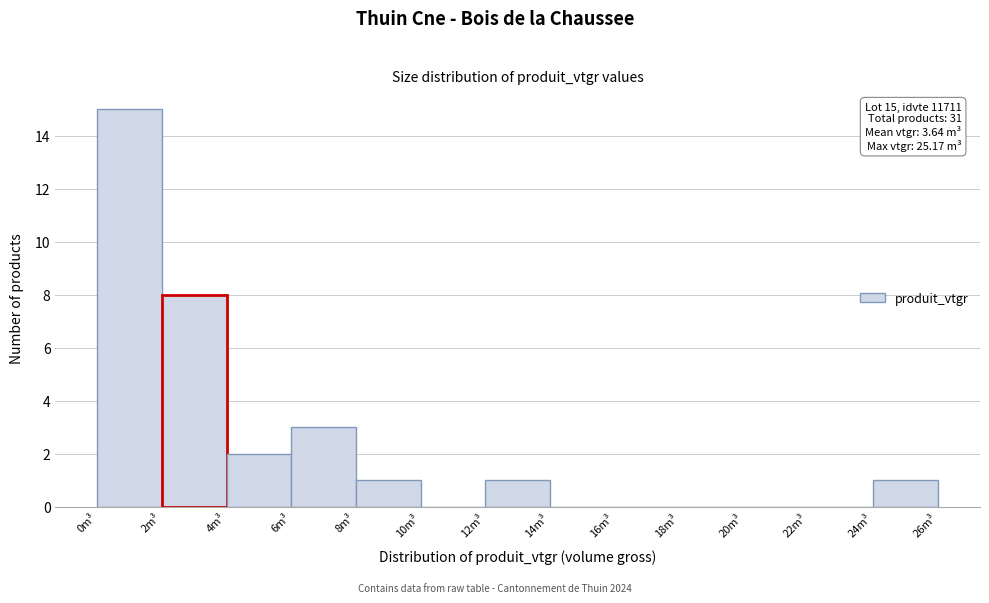

Which range on the x-axis has the tallest bar?

0 to 2